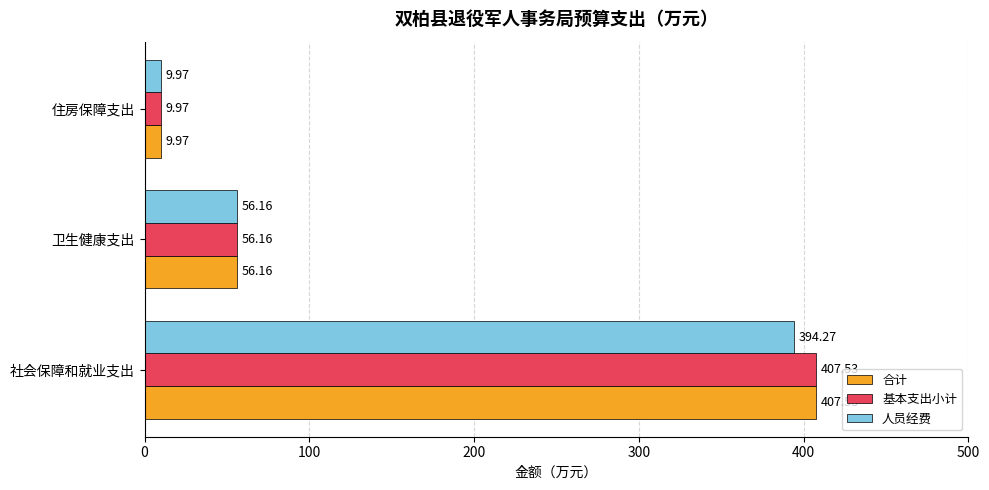

What is the total value across all series at 社会保障和就业支出?

1209.3